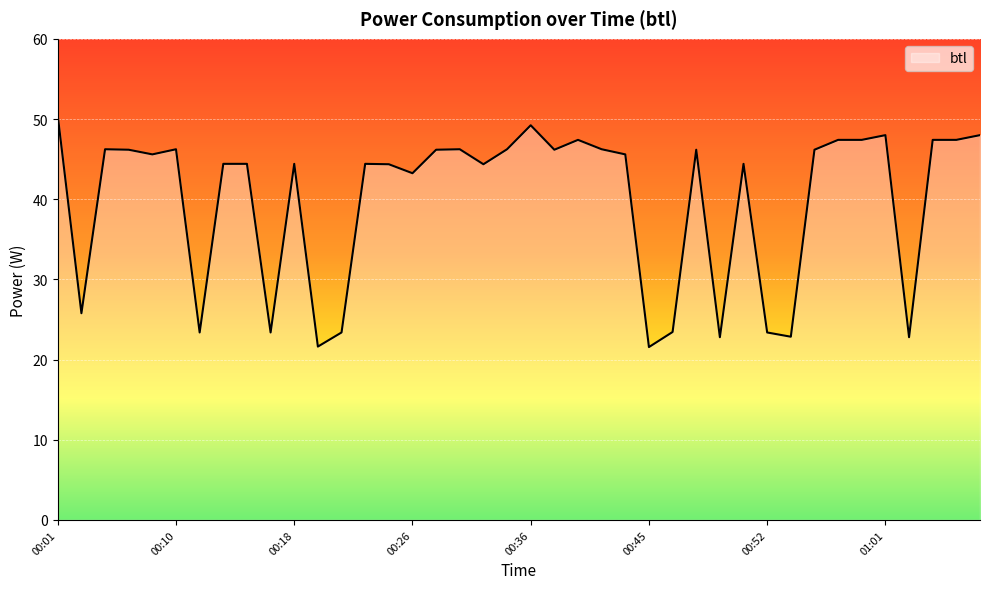

What is the difference between the maximum and minimum values?

28.8